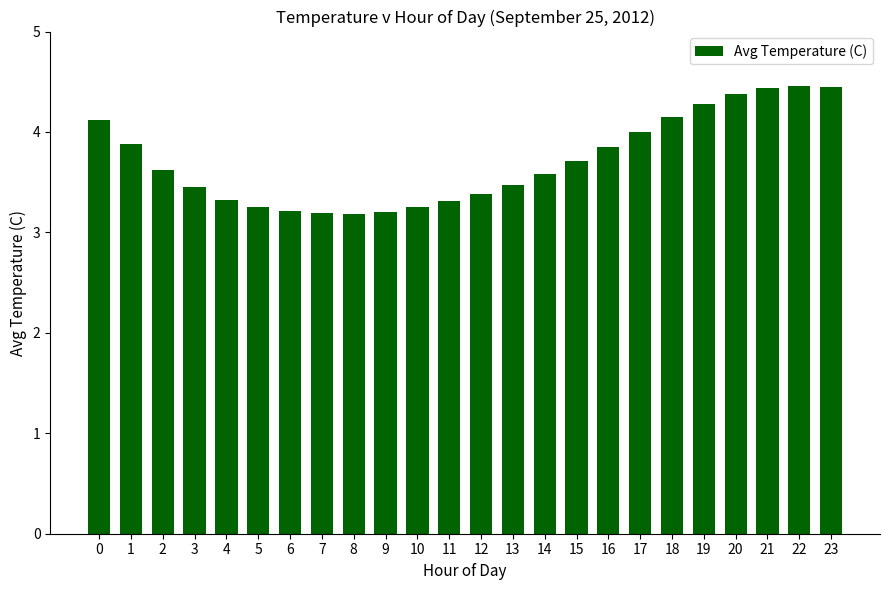

What is the sum of all values?

89.1